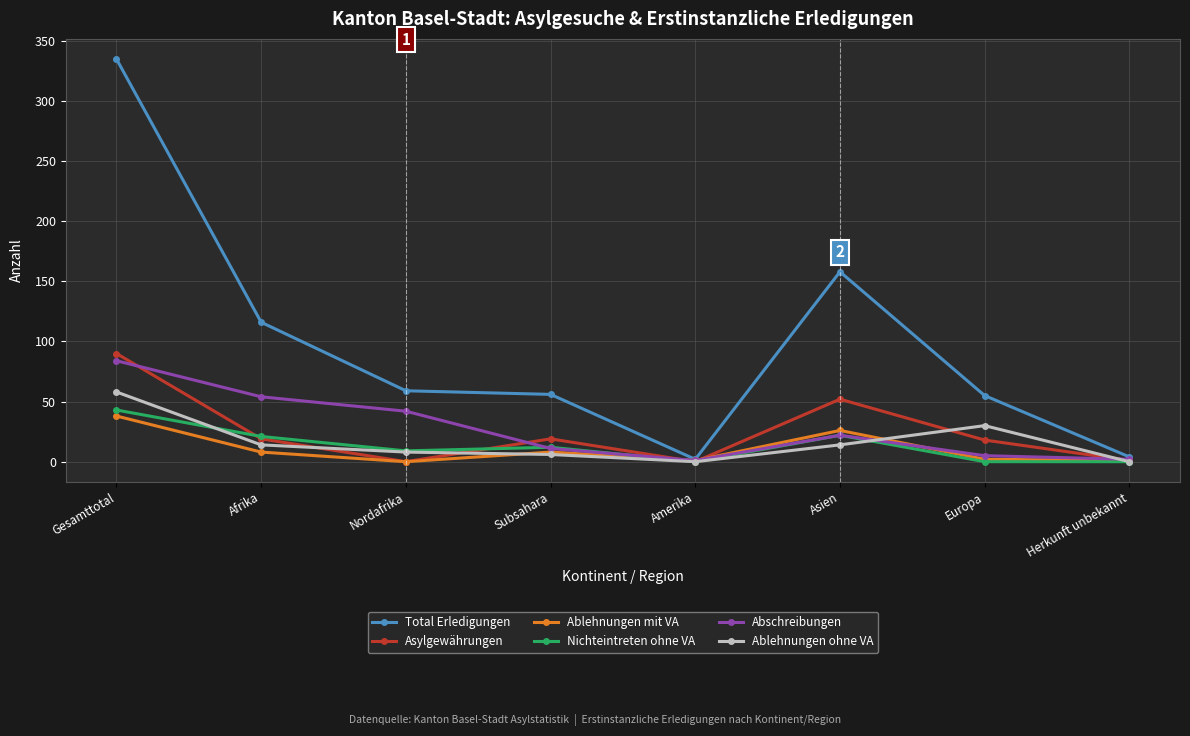

The Ablehnungen ohne VA series shows 51 at Europa. True or false?

False